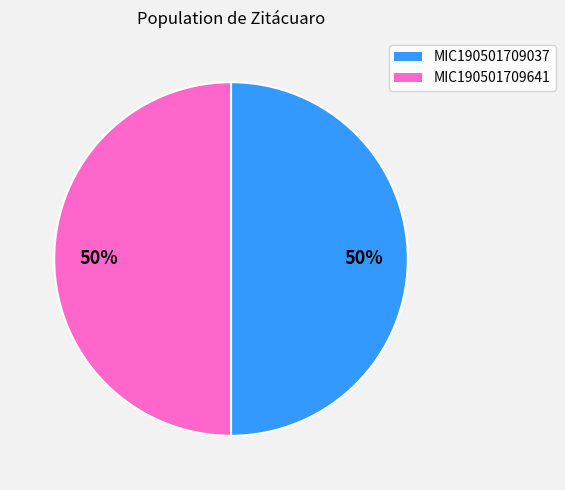

To the nearest percent, what portion does MIC190501709037 represent?

50%